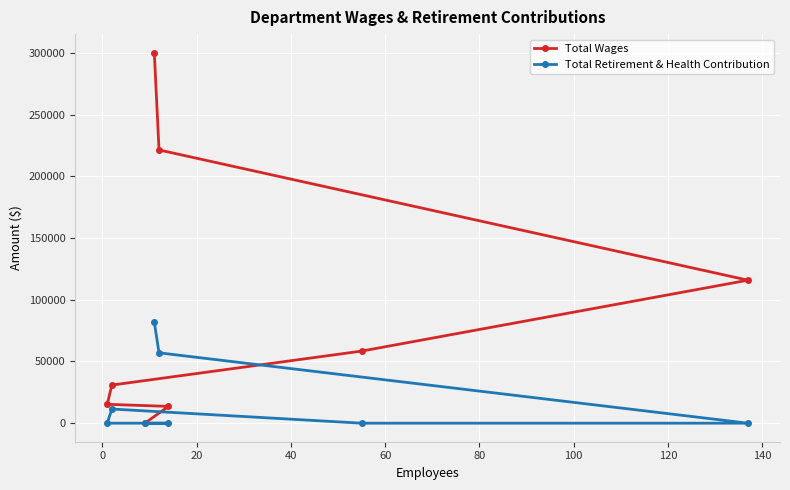

Reading left to right, list all the values displayed in this chart.

Total Wages: 15294	30882	0	300114	221321	13613	58398	115823
Total Retirement & Health Contribution: 0	11482	0	81871	56989	0	0	0